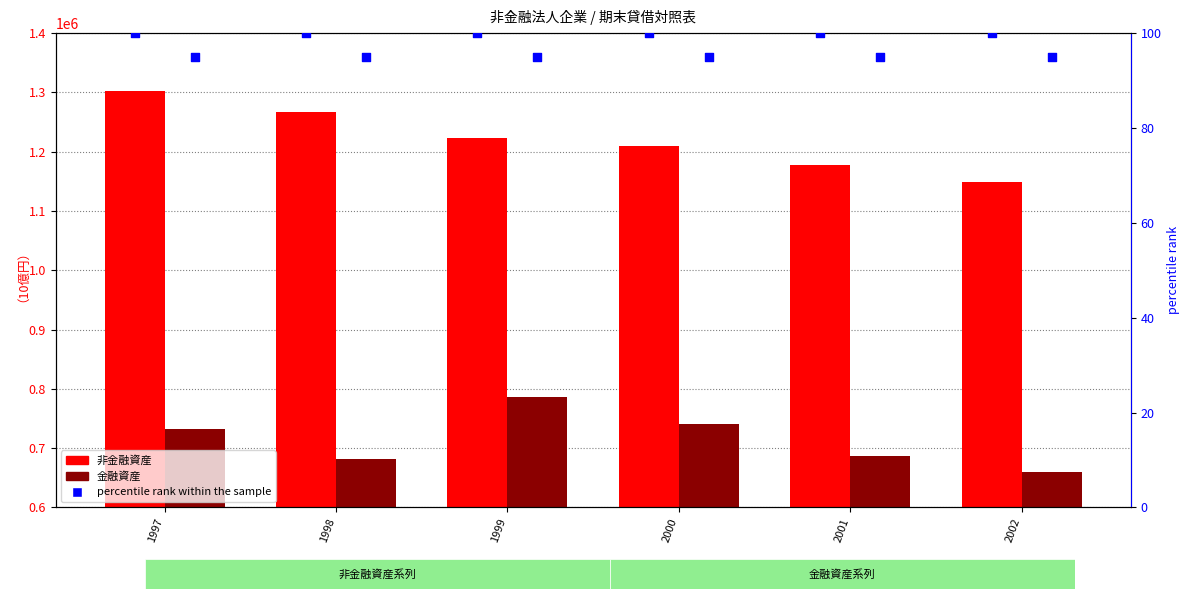

What is the total value across all series at 1999?

2009896.6